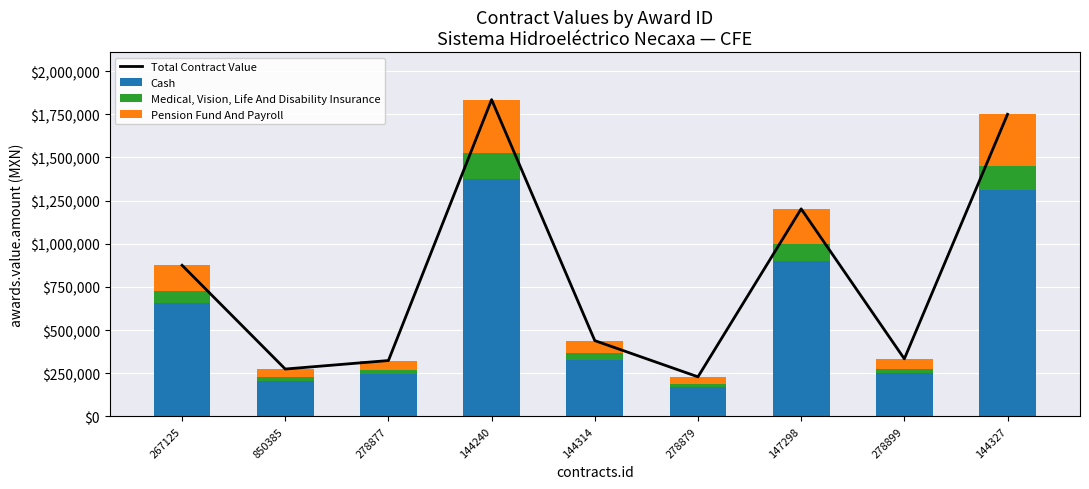

Reading left to right, what are all the values shown in this chart?

Total Contract Value: 267125=875000.0	850385=273918.8	278877=323179.1	144240=1835000.0	144314=438552.0	278879=228790.2	147298=1202118.0	278899=333064.5	144327=1750000.0
Cash: 267125=656250.0	850385=205439.1	278877=242384.3	144240=1376250.0	144314=328914.0	278879=171592.7	147298=901588.5	278899=249798.4	144327=1312500.0
Medical, Vision, Life And Disability Insurance: 267125=70000.0	850385=21913.5	278877=25854.3	144240=146800.0	144314=35084.2	278879=18303.2	147298=96169.4	278899=26645.2	144327=140000.0
Pension Fund And Payroll: 267125=148750.0	850385=46566.2	278877=54940.4	144240=311950.0	144314=74553.8	278879=38894.3	147298=204360.1	278899=56621.0	144327=297500.0